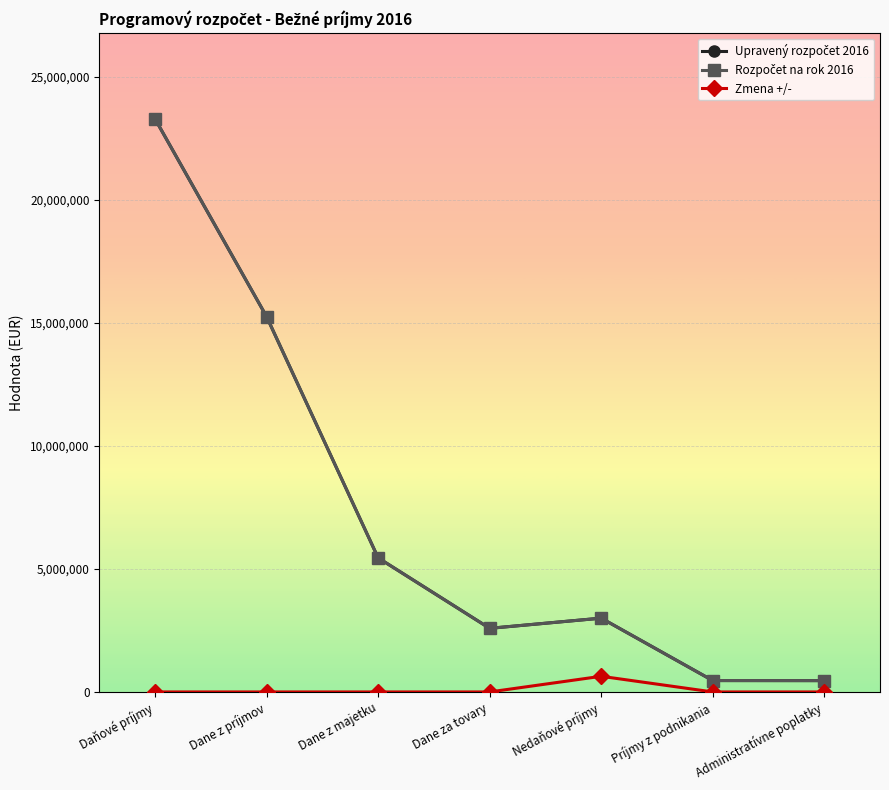

How many lines are shown in the chart?

3